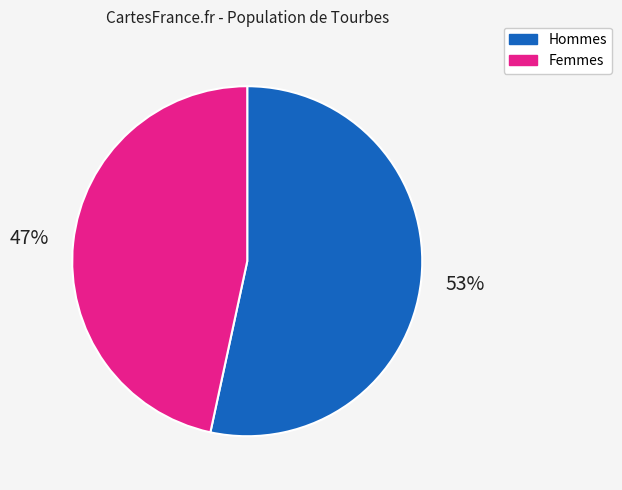

To the nearest percent, what is the average slice percentage?

50%